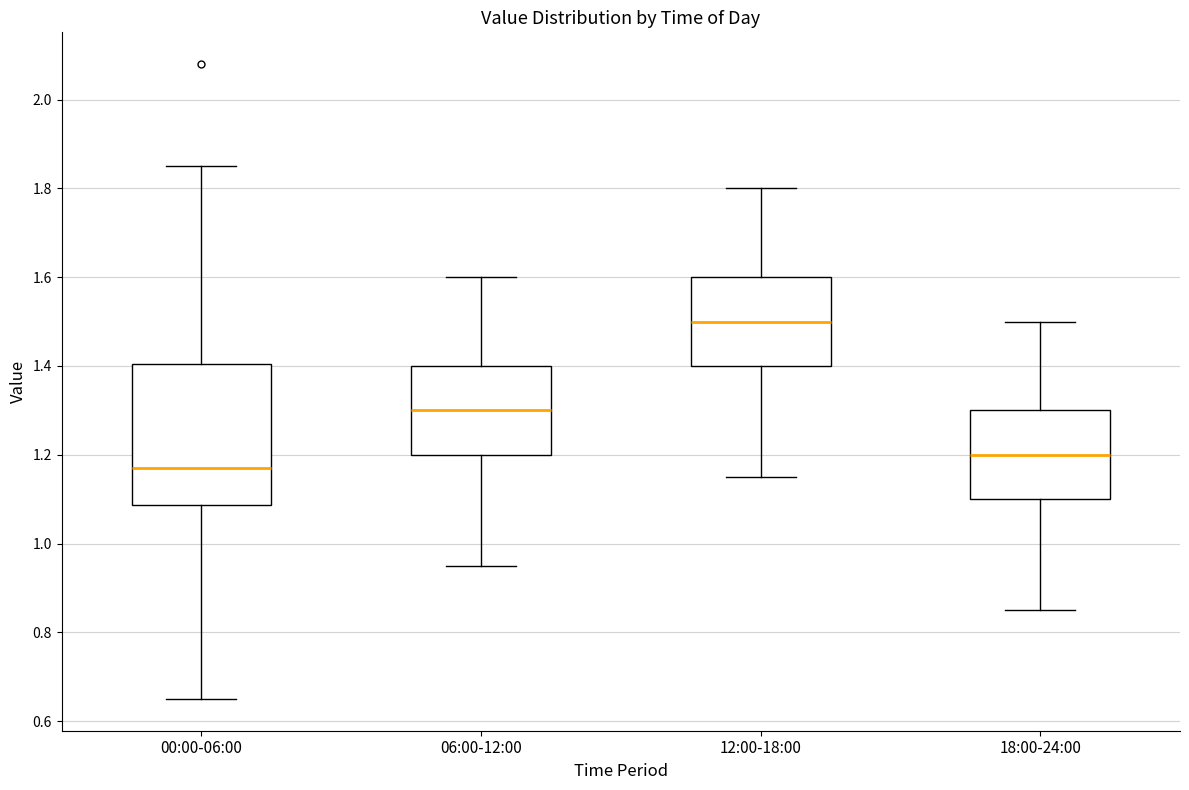

Reading left to right, read every box against the y-axis: the position of its median line, the range the box covers, and the ends of its whiskers. The values are not printed on the chart, so give them approximately, as read against the axis.

00:00-06:00: median 1.18, box 1.08 to 1.40, whiskers 0.66 to 1.86
06:00-12:00: median 1.30, box 1.20 to 1.40, whiskers 0.96 to 1.60
12:00-18:00: median 1.50, box 1.40 to 1.60, whiskers 1.16 to 1.80
18:00-24:00: median 1.20, box 1.10 to 1.30, whiskers 0.86 to 1.50